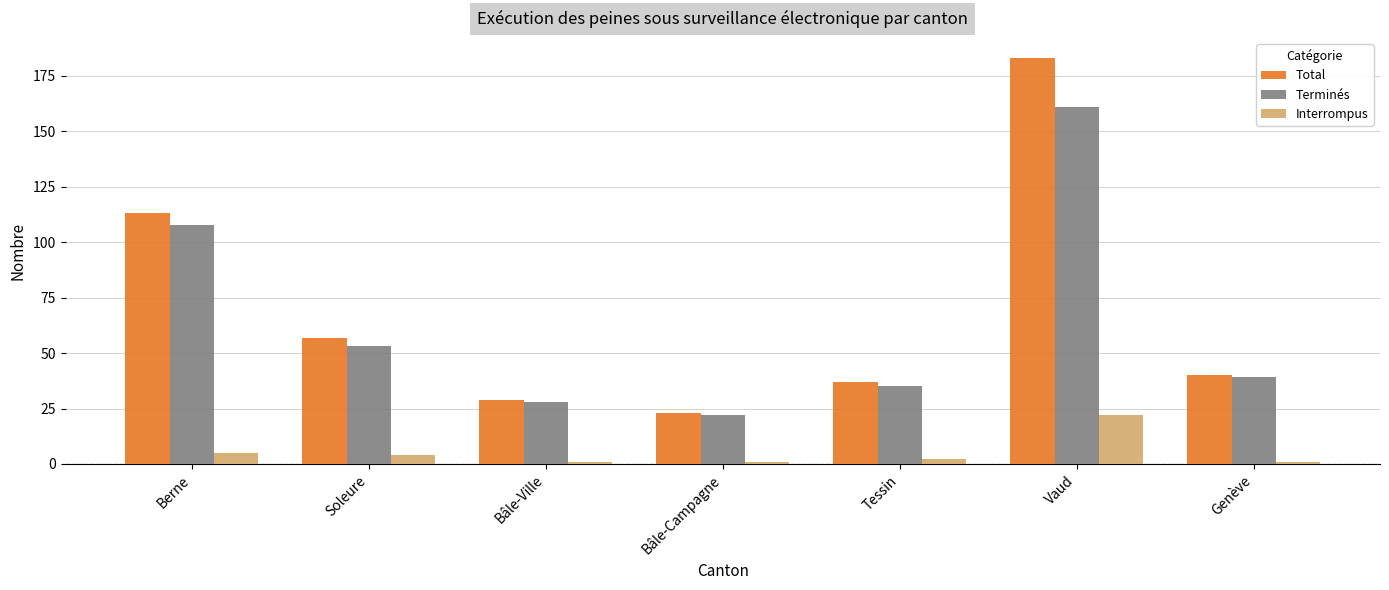

Which series has the widest spread of values?

Total